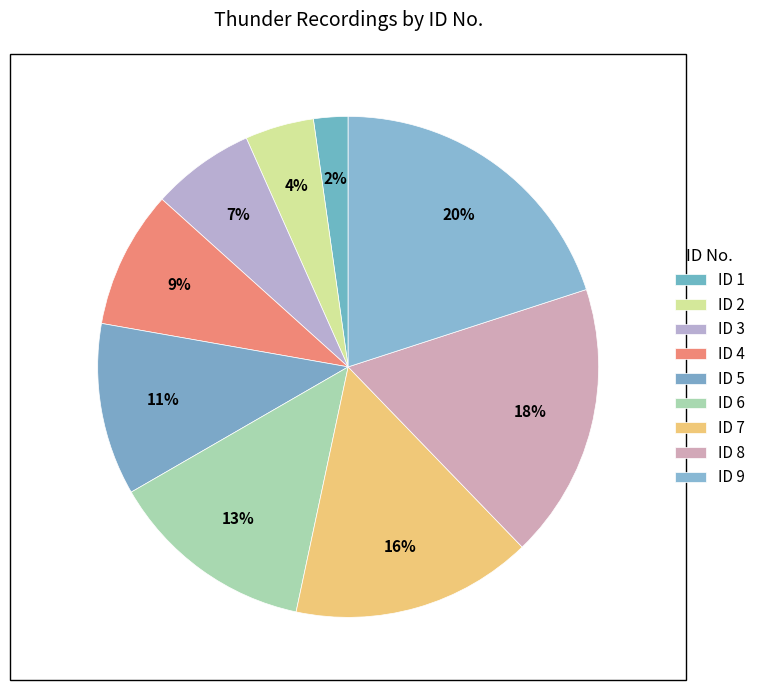

What percentage is the ID 7 slice, to the nearest percent?

16%